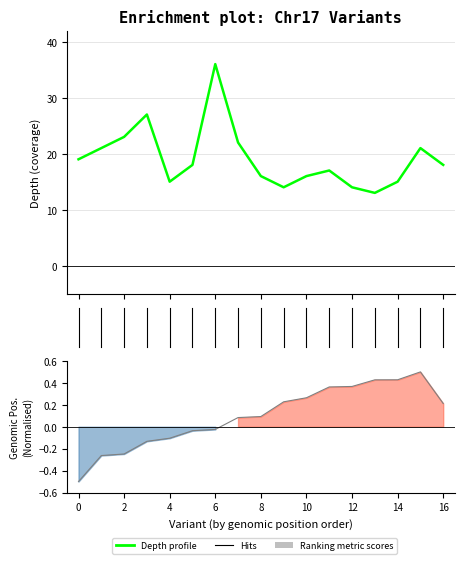

Which label corresponds to the smallest value in the chart?

13